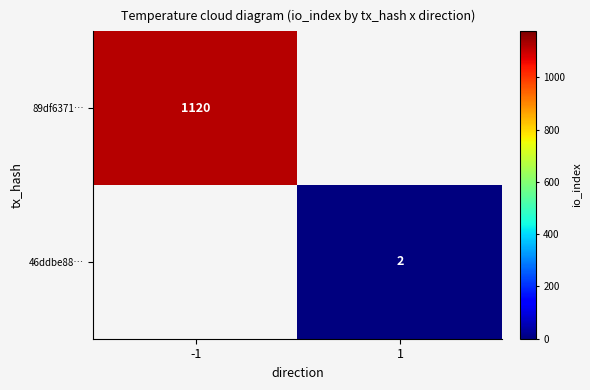

True or false: 89df6371… has a value of 1830 at -1.

False